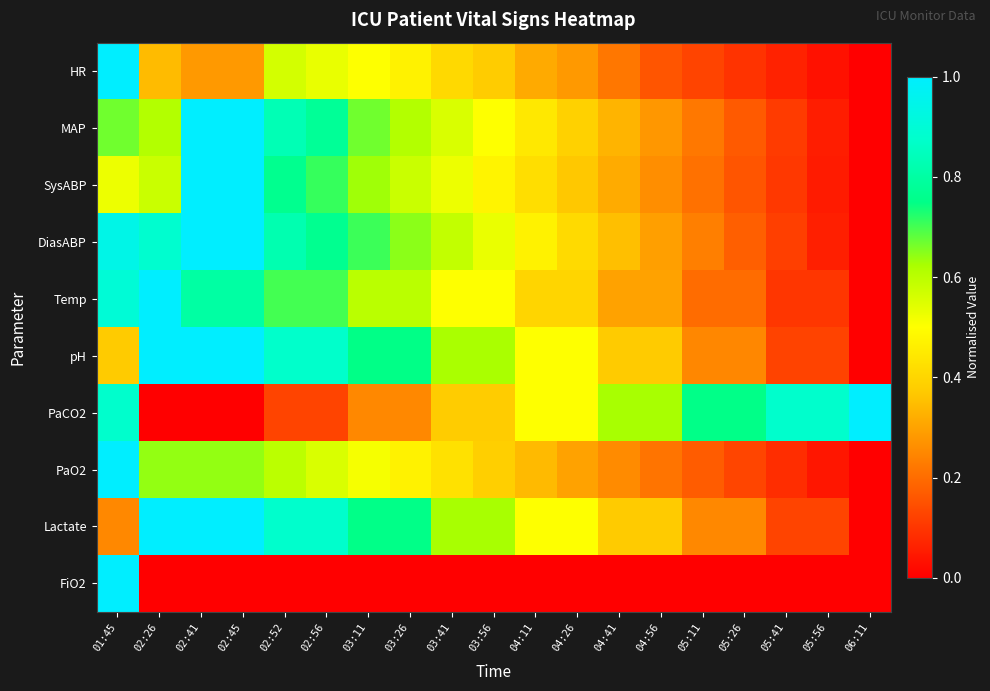

Which category has the highest value across all series?

01:45